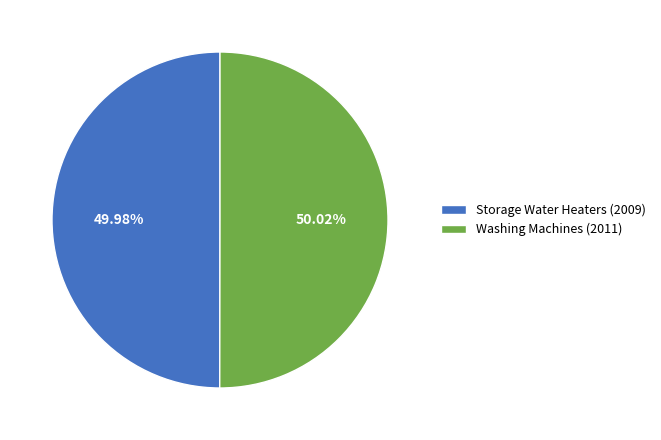

What is the ratio of the value at Storage Water Heaters (2009) to the value at Washing Machines (2011)?

1.0